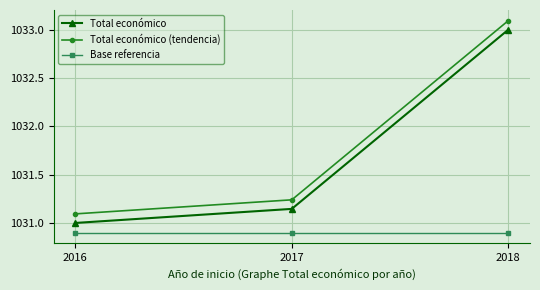

Which series has the largest total across all categories?

Total económico (tendencia)